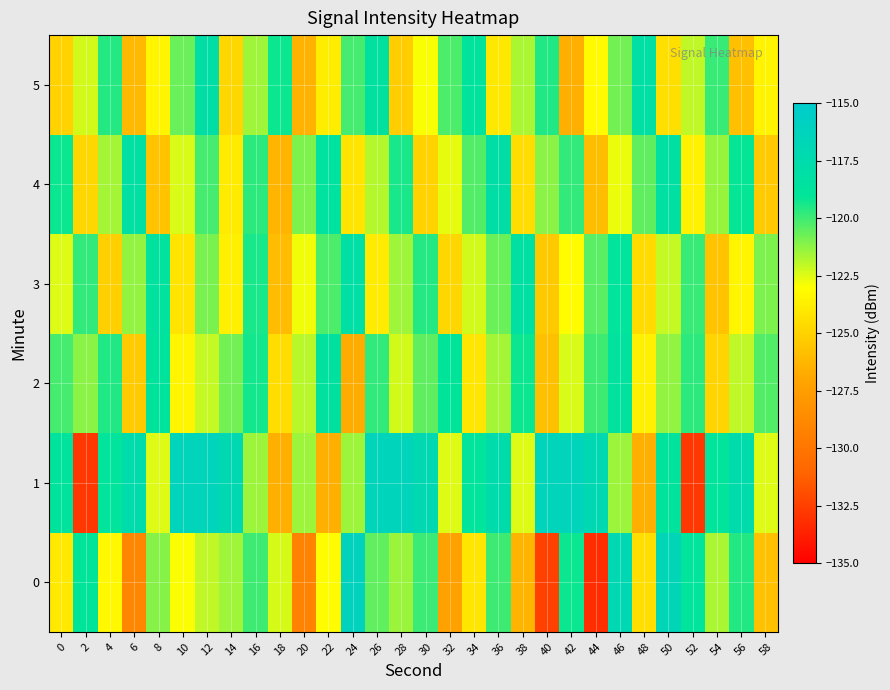

Rank the series at 42 from lowest to highest value.

5, 3, 2, 4, 0, 1